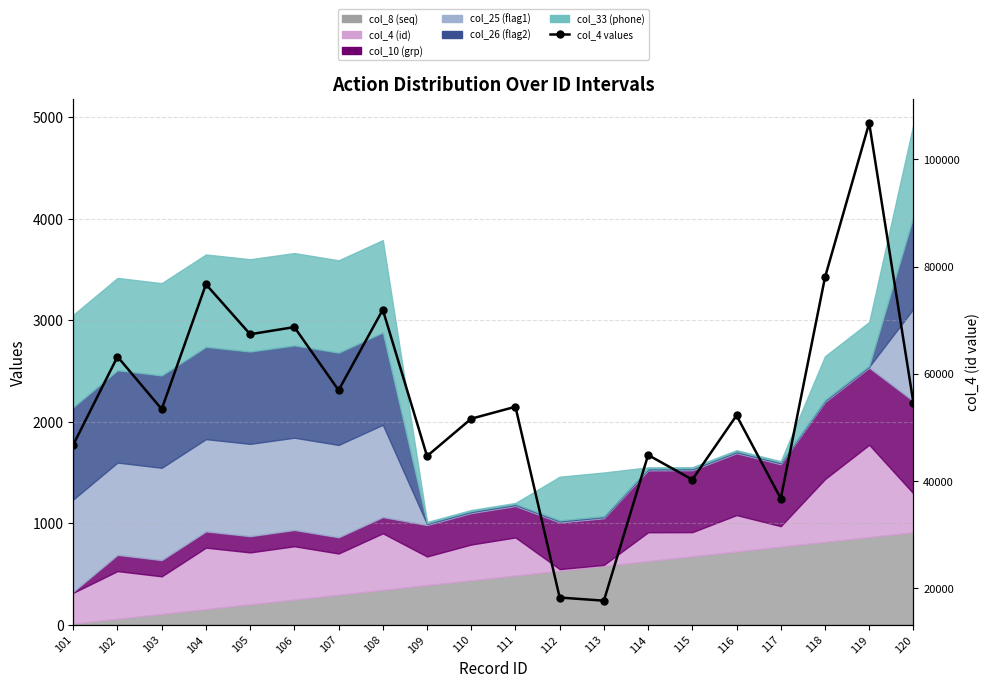

What is the sum of the values at 106 and 112?

87032